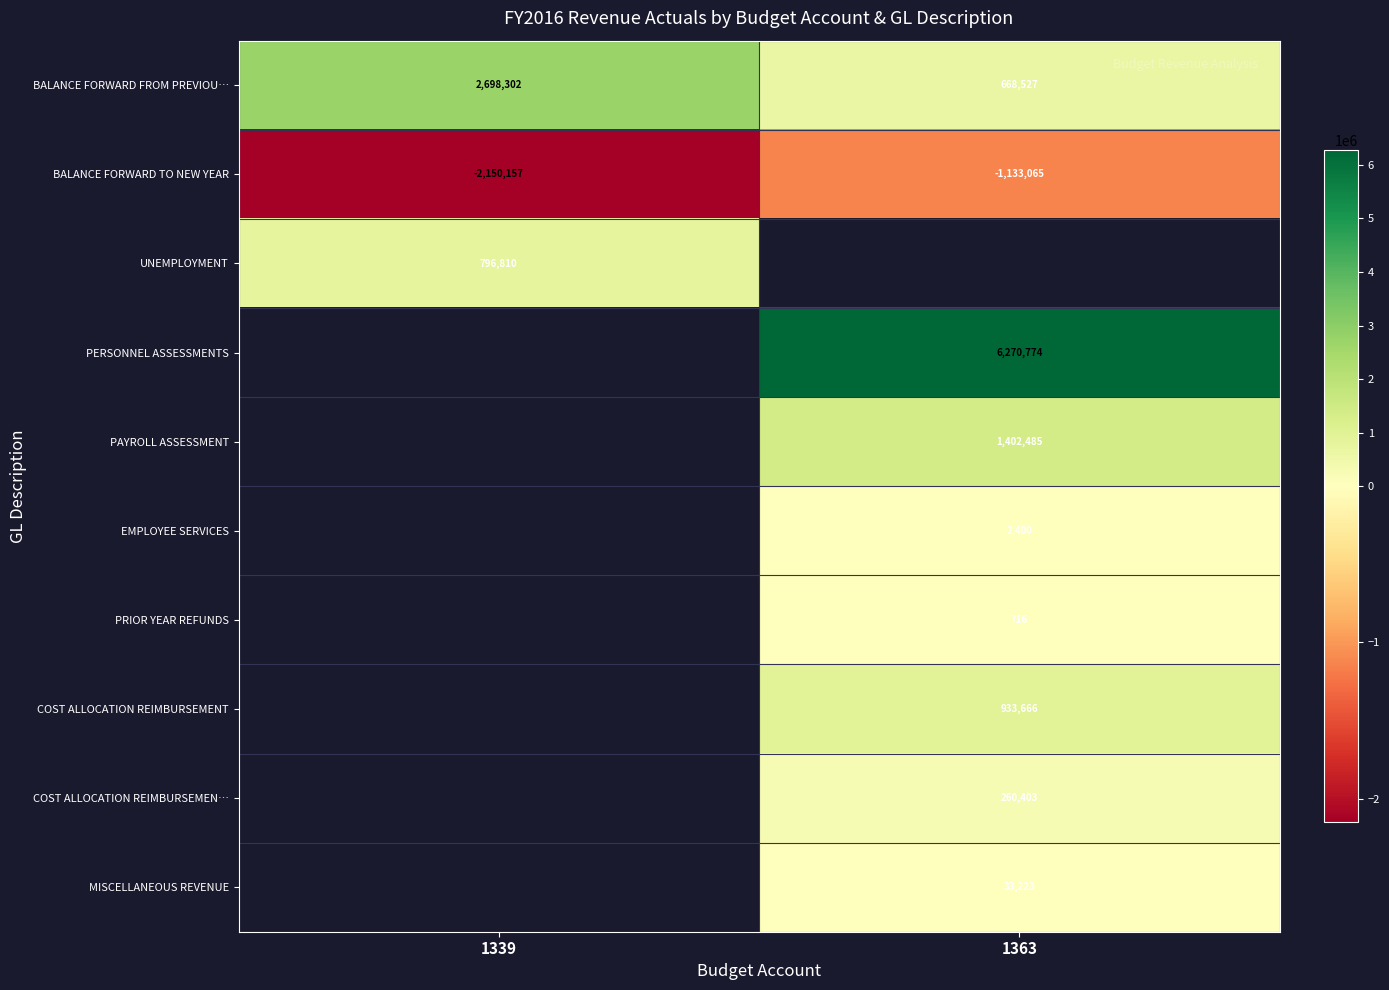

Which has a higher value, 1363 or 1339?

1339